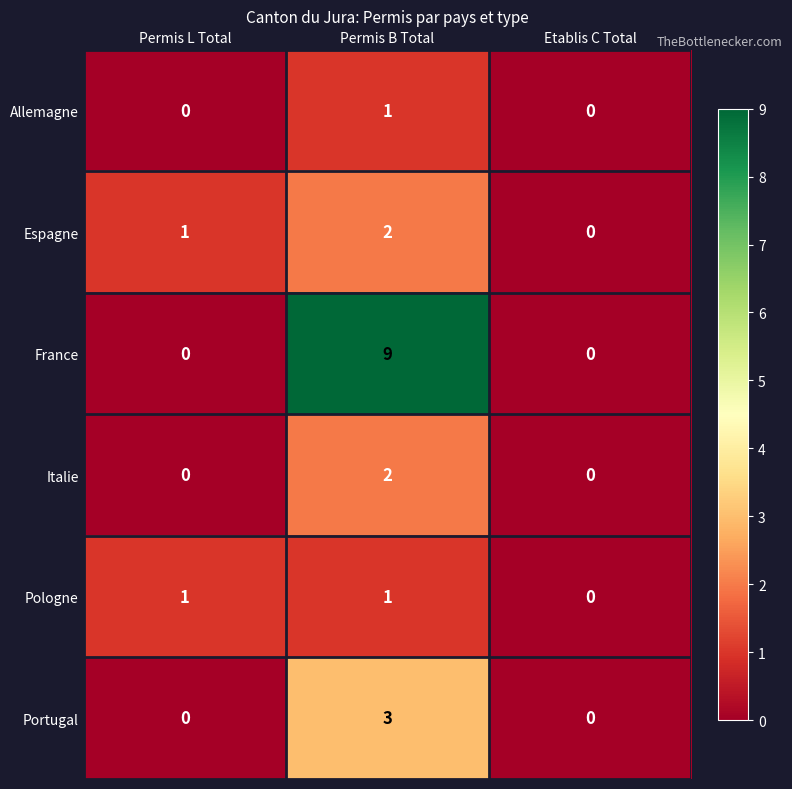

The value of Espagne at Permis L Total is 1. True or false?

True